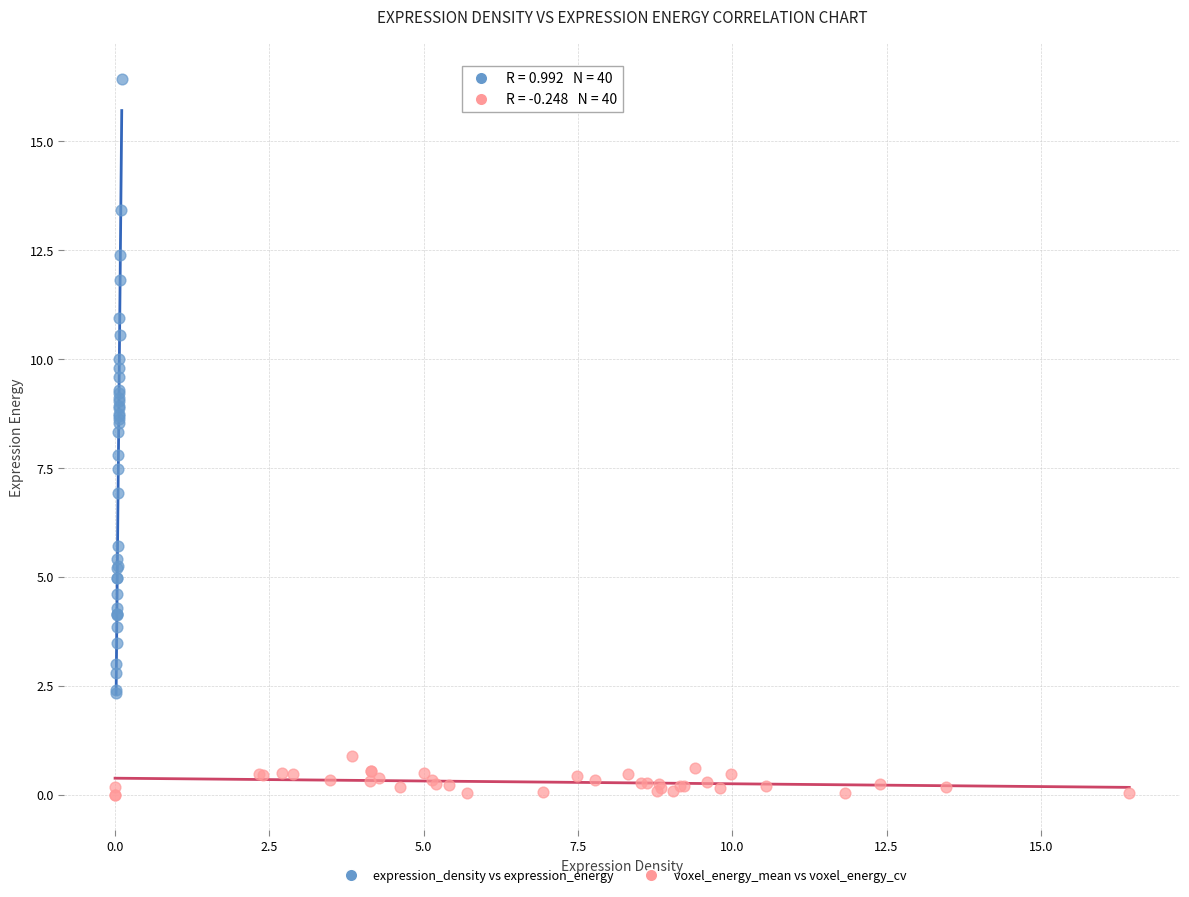

Which series has the largest Y range (max minus min)?

expression_density vs expression_energy